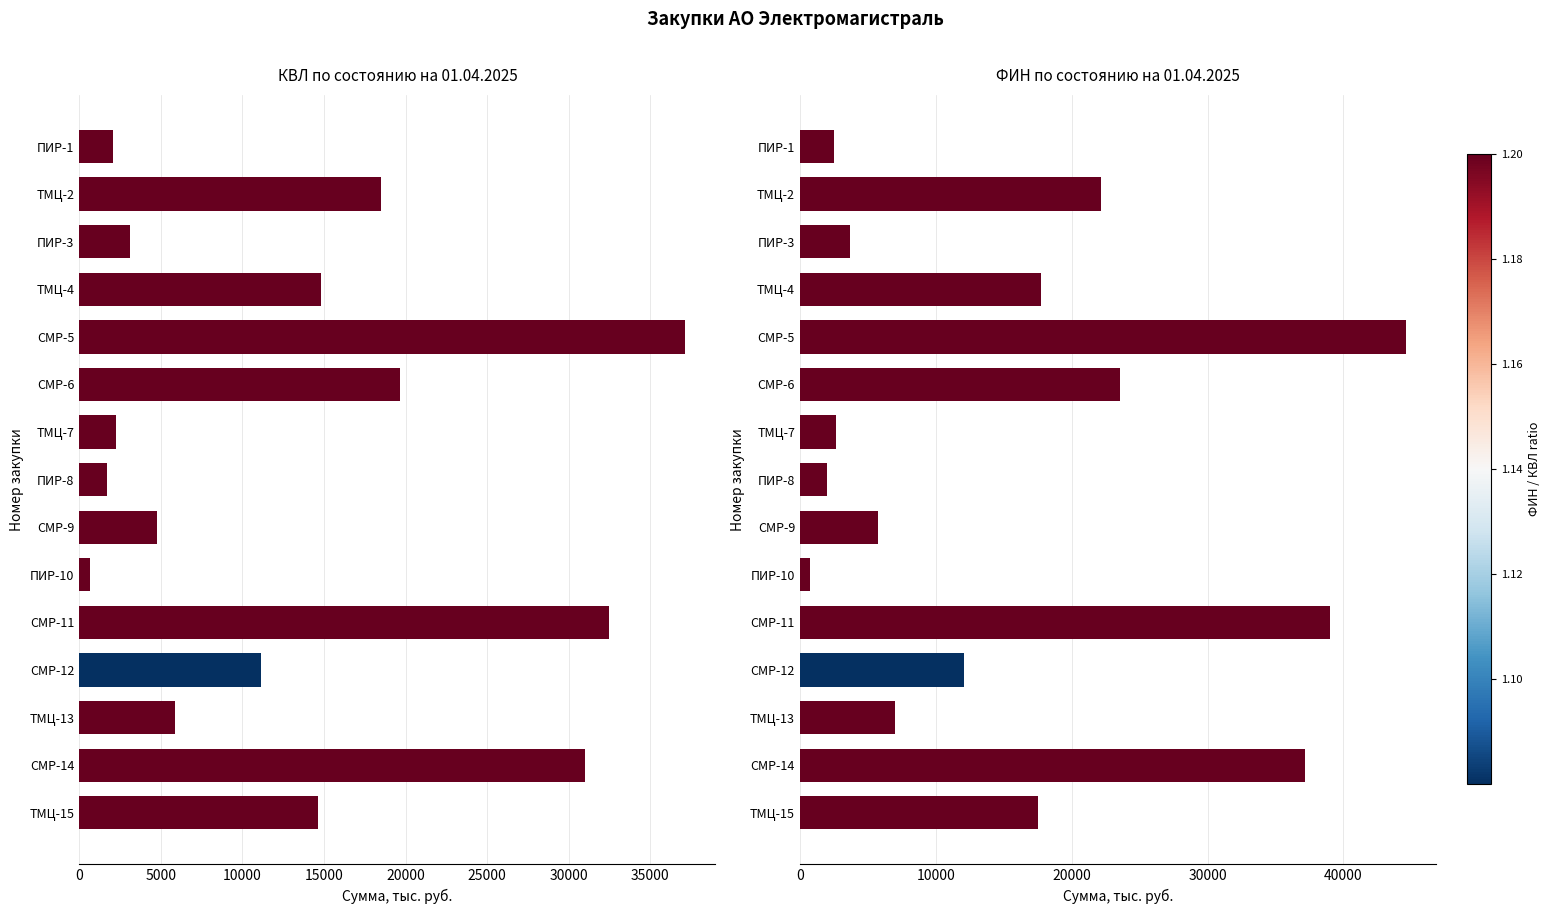

Rank the series by their average value, from lowest to highest.

КВЛ по состоянию на 01.04.2025, ФИН по состоянию на 01.04.2025